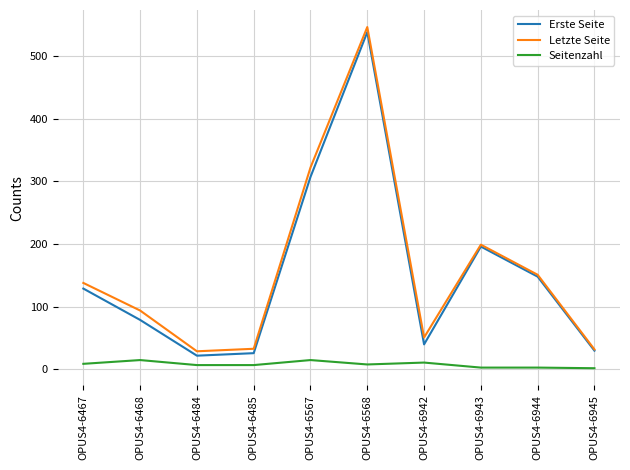

What is the minimum value shown in the chart?

2